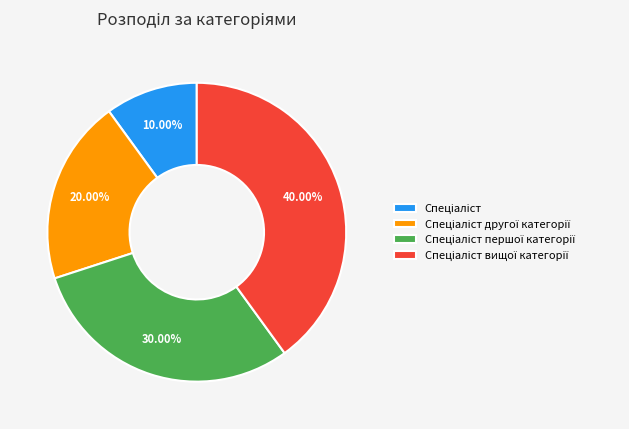

Does any single category account for the majority?

No